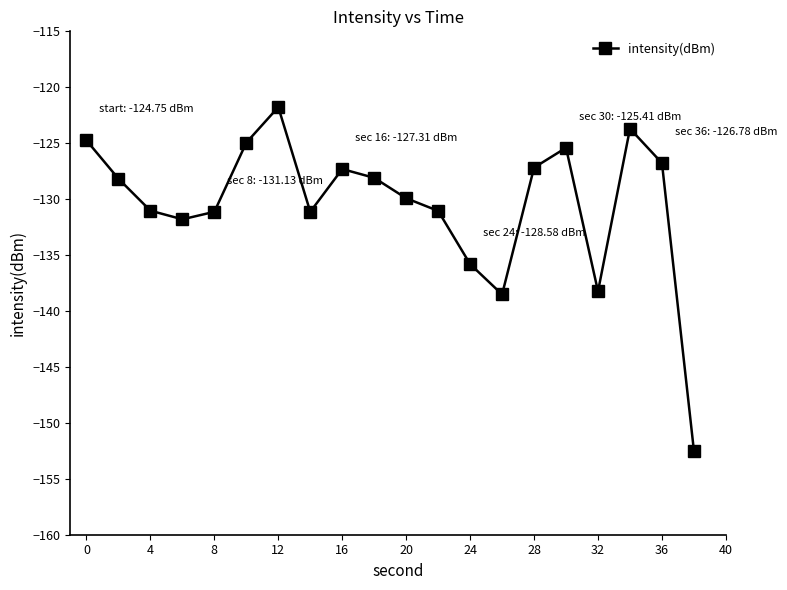

What is the greatest value displayed?

-121.8